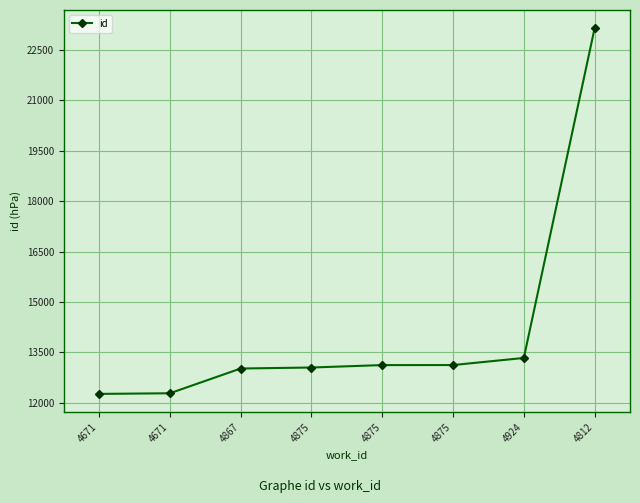

What is the ratio of the value at 4875 to the value at 4875?

1.0